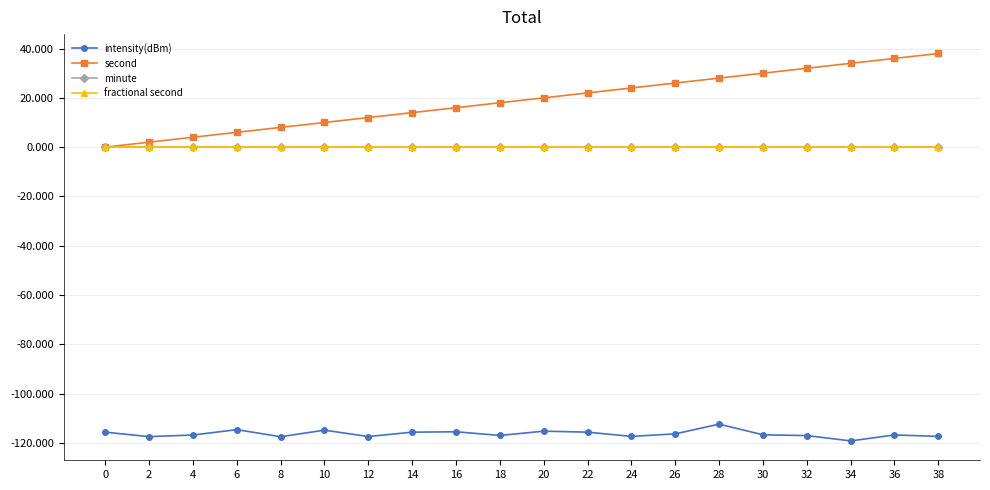

Reading left to right, list all the values displayed in this chart.

intensity(dBm): 0=-115.7	2=-117.5	4=-116.8	6=-114.7	8=-117.5	10=-114.9	12=-117.5	14=-115.7	16=-115.5	18=-117.0	20=-115.3	22=-115.7	24=-117.4	26=-116.4	28=-112.4	30=-116.8	32=-117.1	34=-119.2	36=-116.8	38=-117.4
second: 0=0.0	2=2.0	4=4.0	6=6.0	8=8.0	10=10.0	12=12.0	14=14.0	16=16.0	18=18.0	20=20.0	22=22.0	24=24.0	26=26.0	28=28.0	30=30.0	32=32.0	34=34.0	36=36.0	38=38.0
minute: 0=0.0	2=0.0	4=0.0	6=0.0	8=0.0	10=0.0	12=0.0	14=0.0	16=0.0	18=0.0	20=0.0	22=0.0	24=0.0	26=0.0	28=0.0	30=0.0	32=0.0	34=0.0	36=0.0	38=0.0
fractional second: 0=0.0	2=0.0	4=0.0	6=0.0	8=0.0	10=0.0	12=0.0	14=0.0	16=0.0	18=0.0	20=0.0	22=0.0	24=0.0	26=0.0	28=0.0	30=0.0	32=0.0	34=0.0	36=0.0	38=0.0